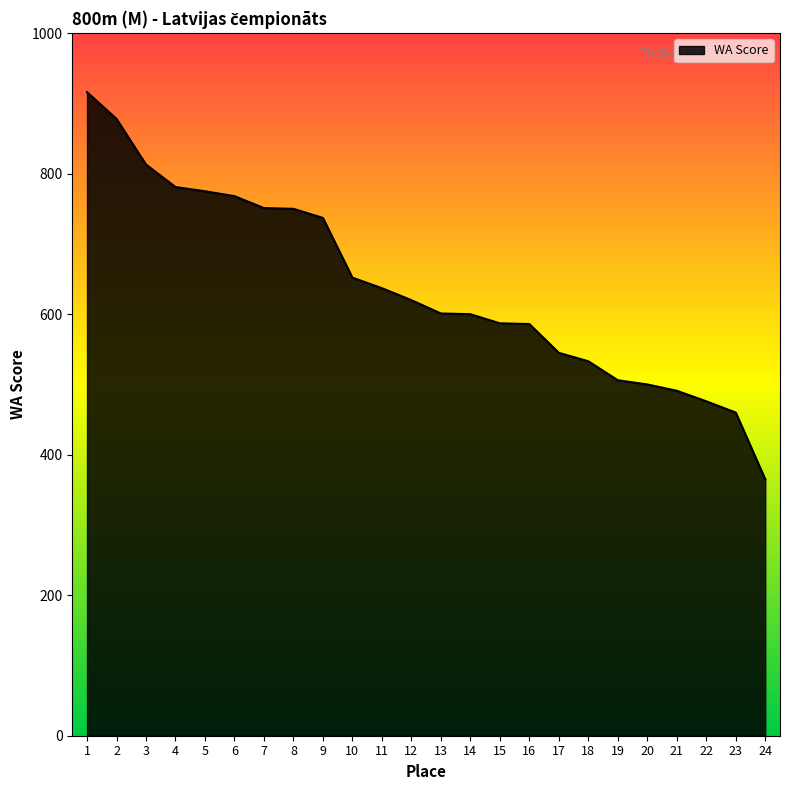

What is the approximate value at 12, to the nearest 10?

620